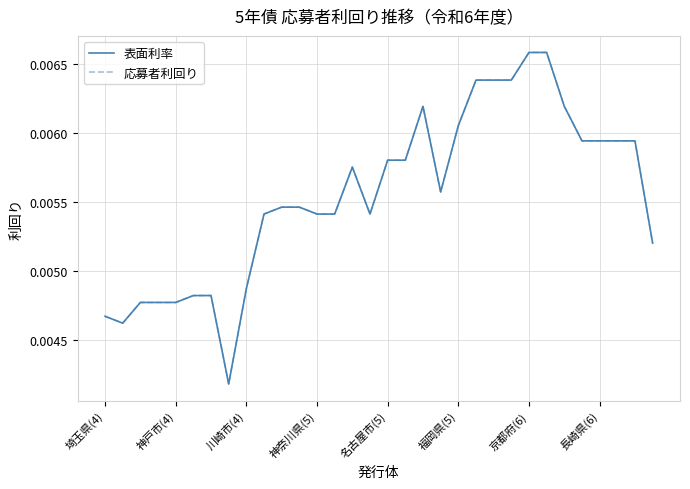

True or false: 応募者利回り and 表面利率 cross at least once.

False